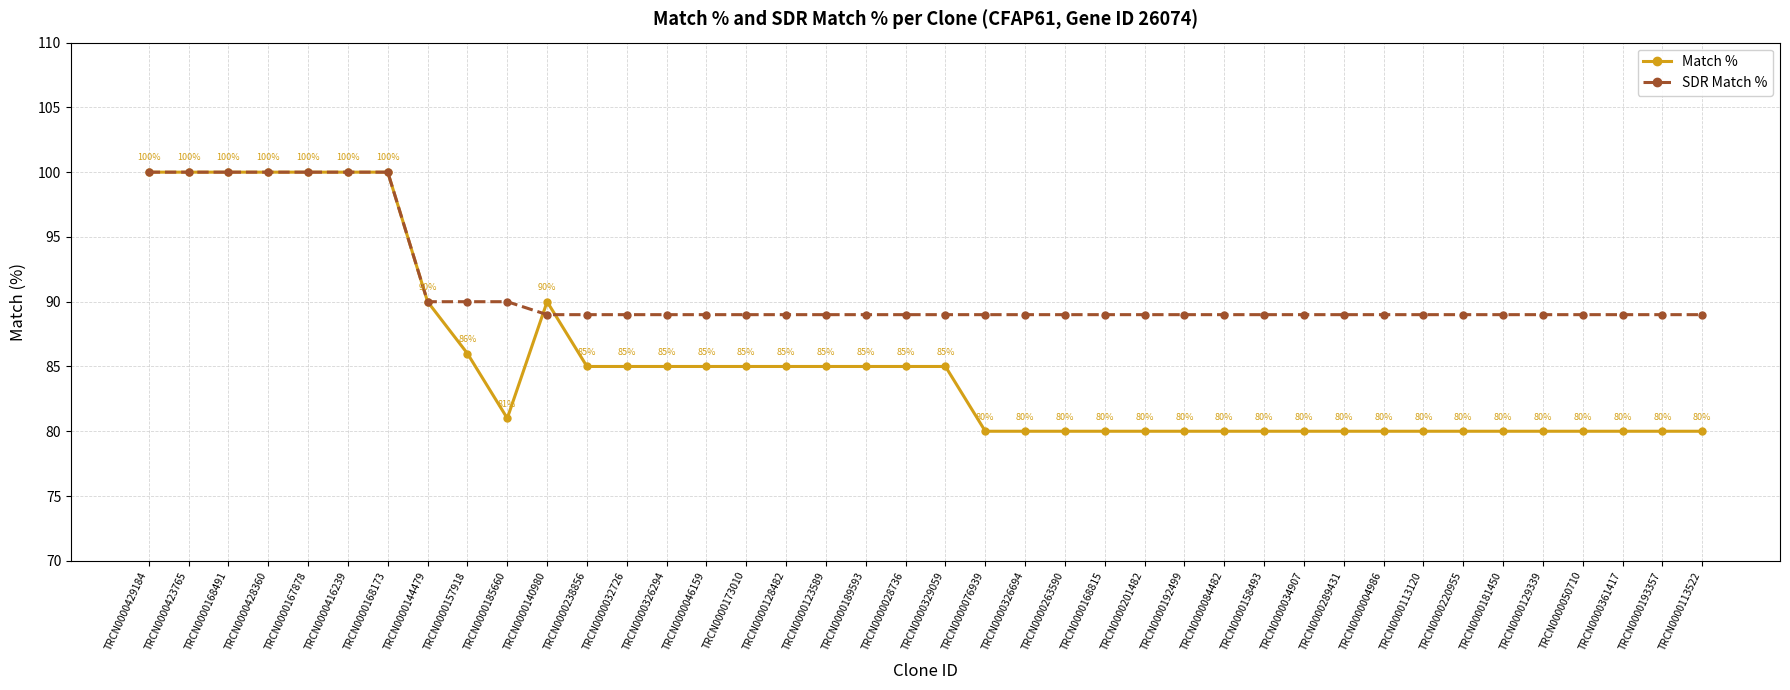

Reading left to right, extract all data points from this chart.

Match %: TRCN0000429184=100	TRCN0000423765=100	TRCN0000168491=100	TRCN0000428360=100	TRCN0000167878=100	TRCN0000416239=100	TRCN0000168173=100	TRCN0000144479=90	TRCN0000157918=86	TRCN0000185660=81	TRCN0000140980=90	TRCN0000238856=85	TRCN0000032726=85	TRCN0000326294=85	TRCN0000046159=85	TRCN0000173010=85	TRCN0000128482=85	TRCN0000123589=85	TRCN0000189593=85	TRCN0000028736=85	TRCN0000329059=85	TRCN0000076939=80	TRCN0000326694=80	TRCN0000263590=80	TRCN0000168815=80	TRCN0000201482=80	TRCN0000192499=80	TRCN0000084482=80	TRCN0000158493=80	TRCN0000034907=80	TRCN0000289431=80	TRCN0000004986=80	TRCN0000113120=80	TRCN0000220955=80	TRCN0000181450=80	TRCN0000129339=80	TRCN0000050710=80	TRCN0000361417=80	TRCN0000193357=80	TRCN0000113522=80
SDR Match %: TRCN0000429184=100	TRCN0000423765=100	TRCN0000168491=100	TRCN0000428360=100	TRCN0000167878=100	TRCN0000416239=100	TRCN0000168173=100	TRCN0000144479=90	TRCN0000157918=90	TRCN0000185660=90	TRCN0000140980=89	TRCN0000238856=89	TRCN0000032726=89	TRCN0000326294=89	TRCN0000046159=89	TRCN0000173010=89	TRCN0000128482=89	TRCN0000123589=89	TRCN0000189593=89	TRCN0000028736=89	TRCN0000329059=89	TRCN0000076939=89	TRCN0000326694=89	TRCN0000263590=89	TRCN0000168815=89	TRCN0000201482=89	TRCN0000192499=89	TRCN0000084482=89	TRCN0000158493=89	TRCN0000034907=89	TRCN0000289431=89	TRCN0000004986=89	TRCN0000113120=89	TRCN0000220955=89	TRCN0000181450=89	TRCN0000129339=89	TRCN0000050710=89	TRCN0000361417=89	TRCN0000193357=89	TRCN0000113522=89